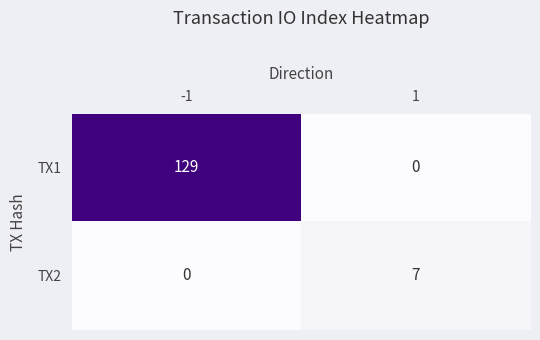

What is the total value across all series at -1?

129